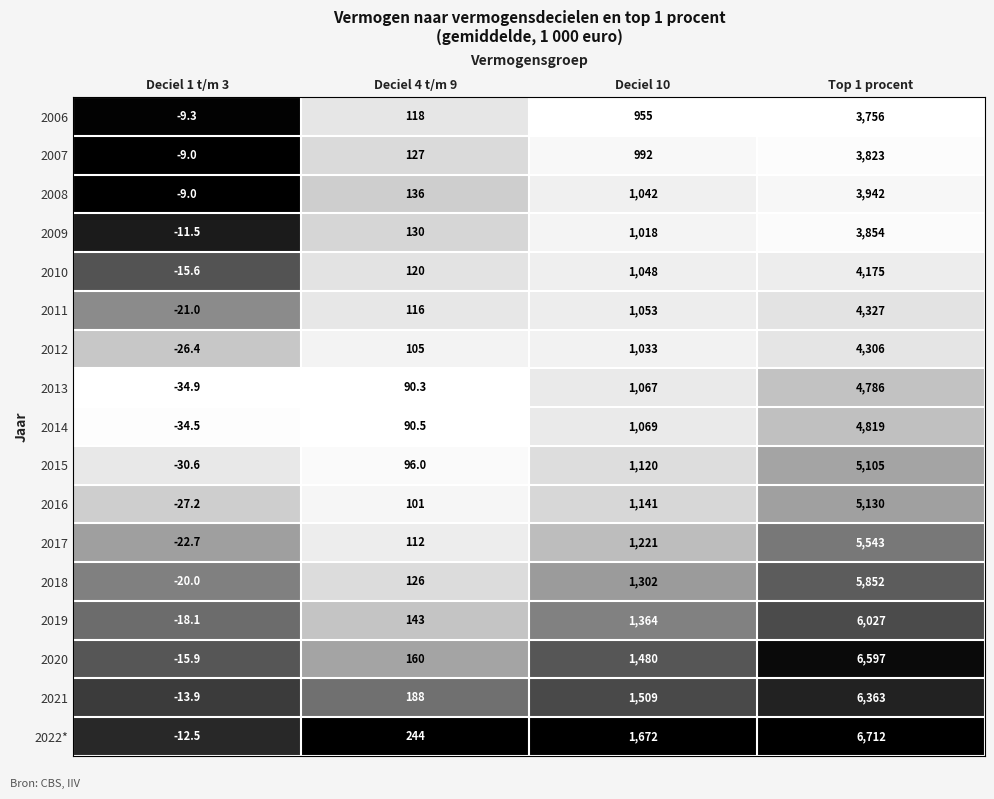

The 2015 series shows -30.6 at Deciel 1 t/m 3. True or false?

True